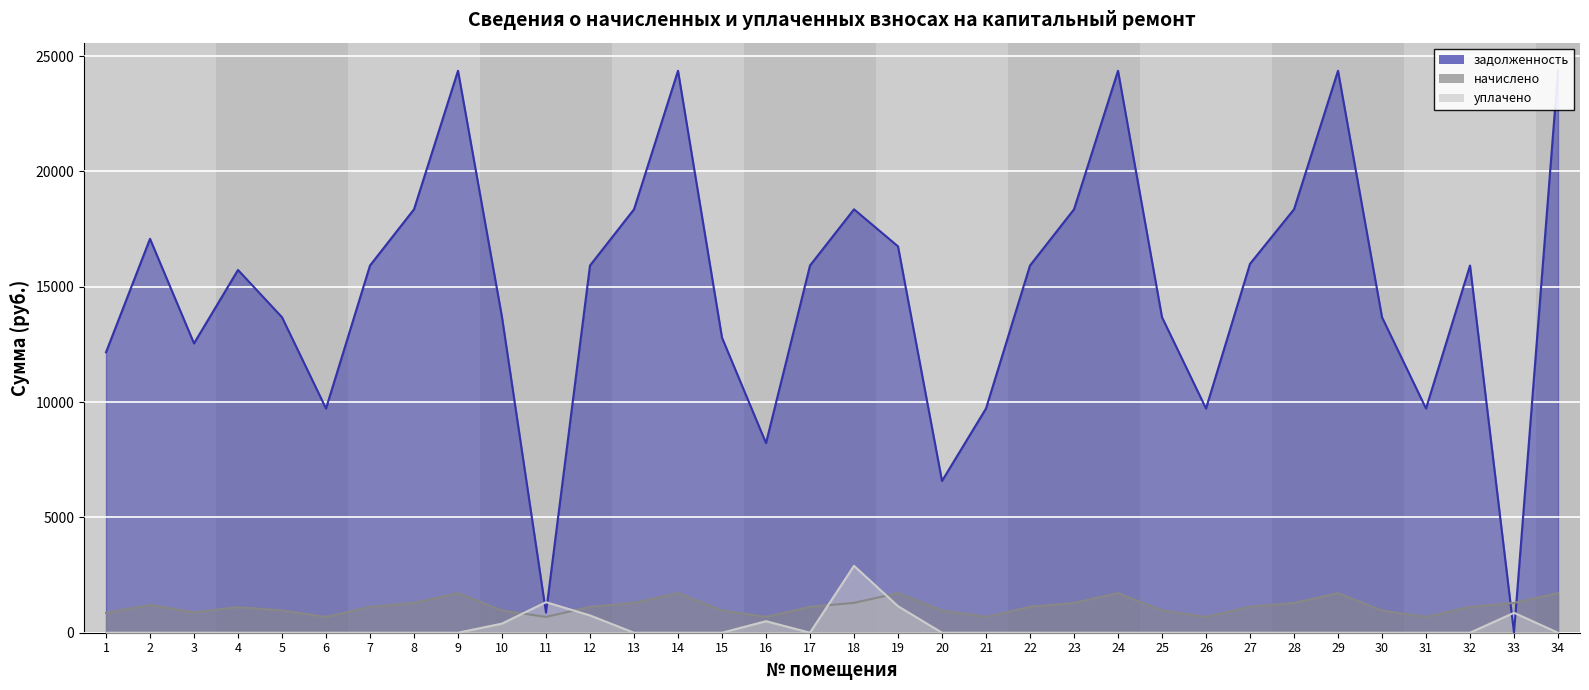

List the labels in order of начислено value, largest first.

9, 14, 19, 24, 29, 34, 8, 13, 18, 23, 28, 33, 2, 27, 7, 12, 17, 22, 32, 4, 5, 10, 15, 20, 25, 30, 3, 1, 6, 11, 16, 21, 26, 31